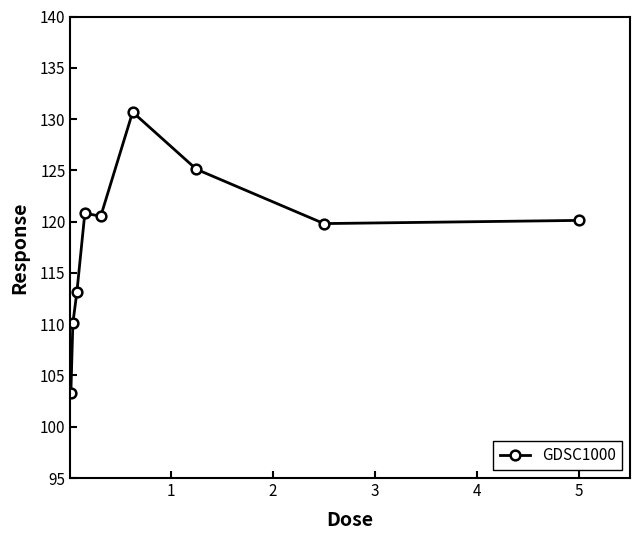

True or false: there are more than 0 points higher than both neighbors.

True